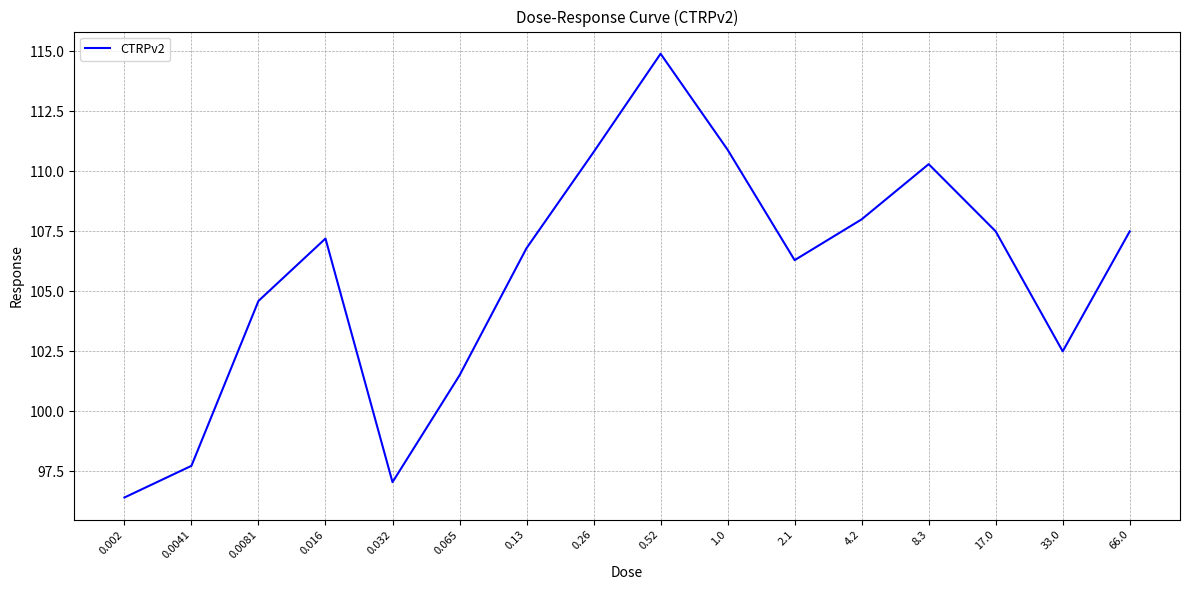

Count the number of data series in this chart.

1